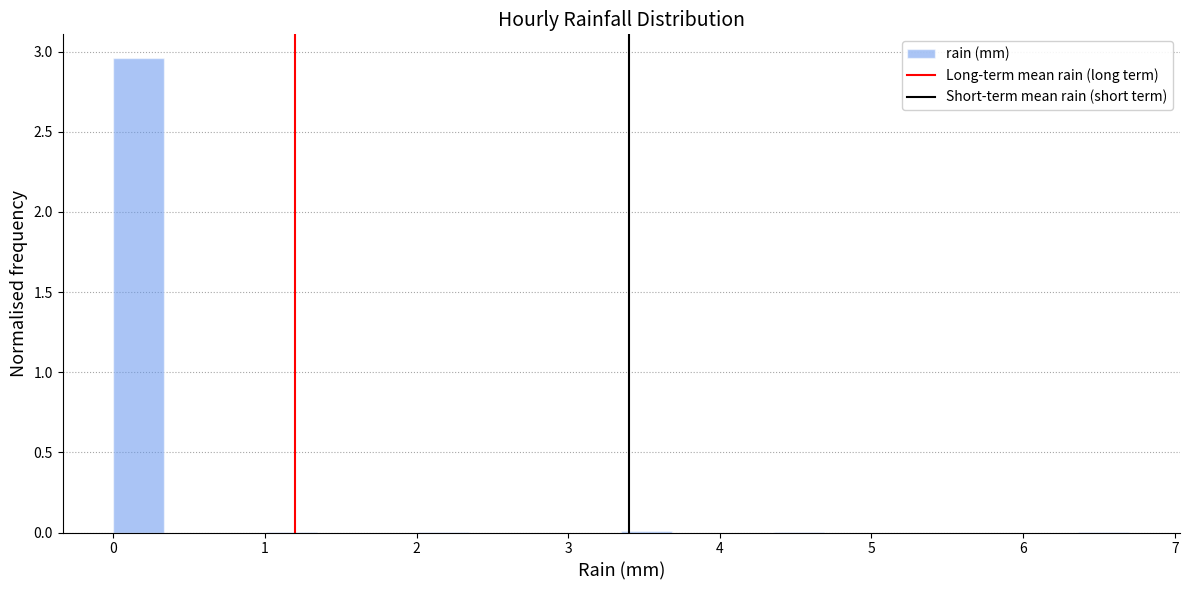

Around what value on the x-axis is the tallest bar? Give the approximate position of its centre, as read against the axis.

0.2